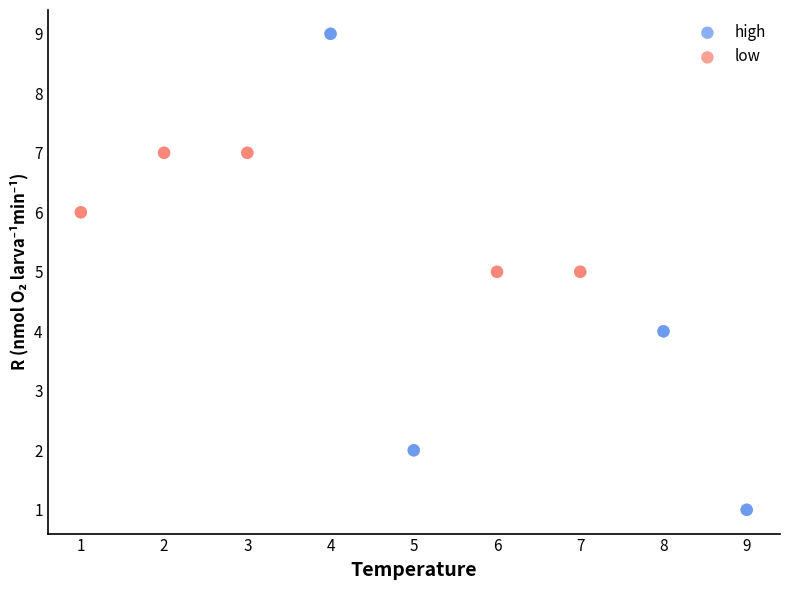

Which series has the largest Y range (max minus min)?

high